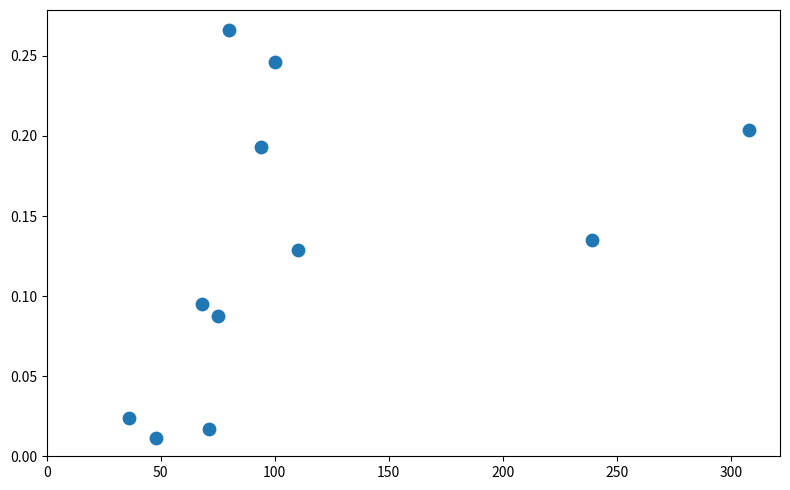

What is the average X value?

111.7